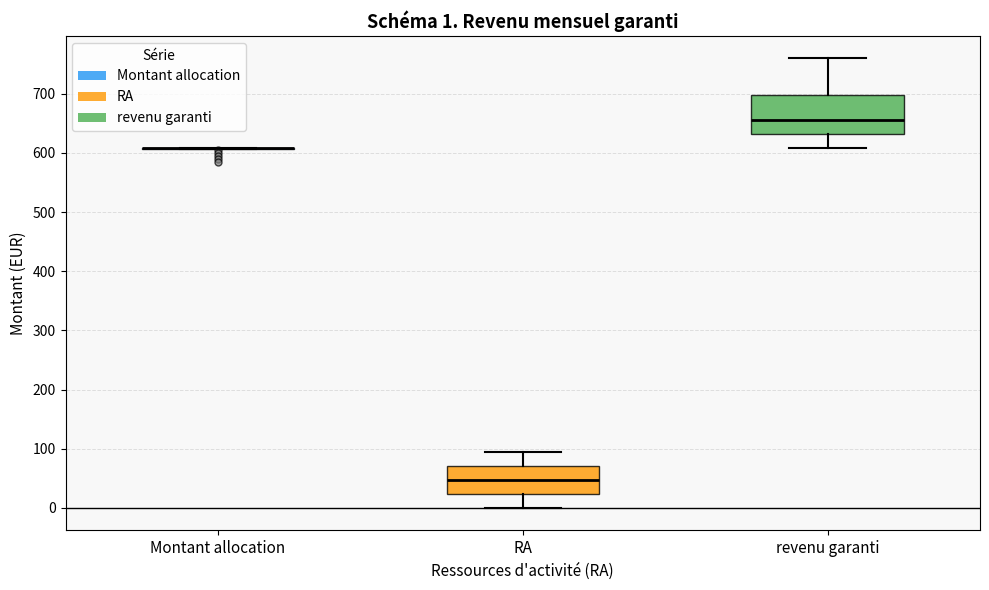

Which box is the tallest, from its lower edge to its upper edge?

revenu garanti